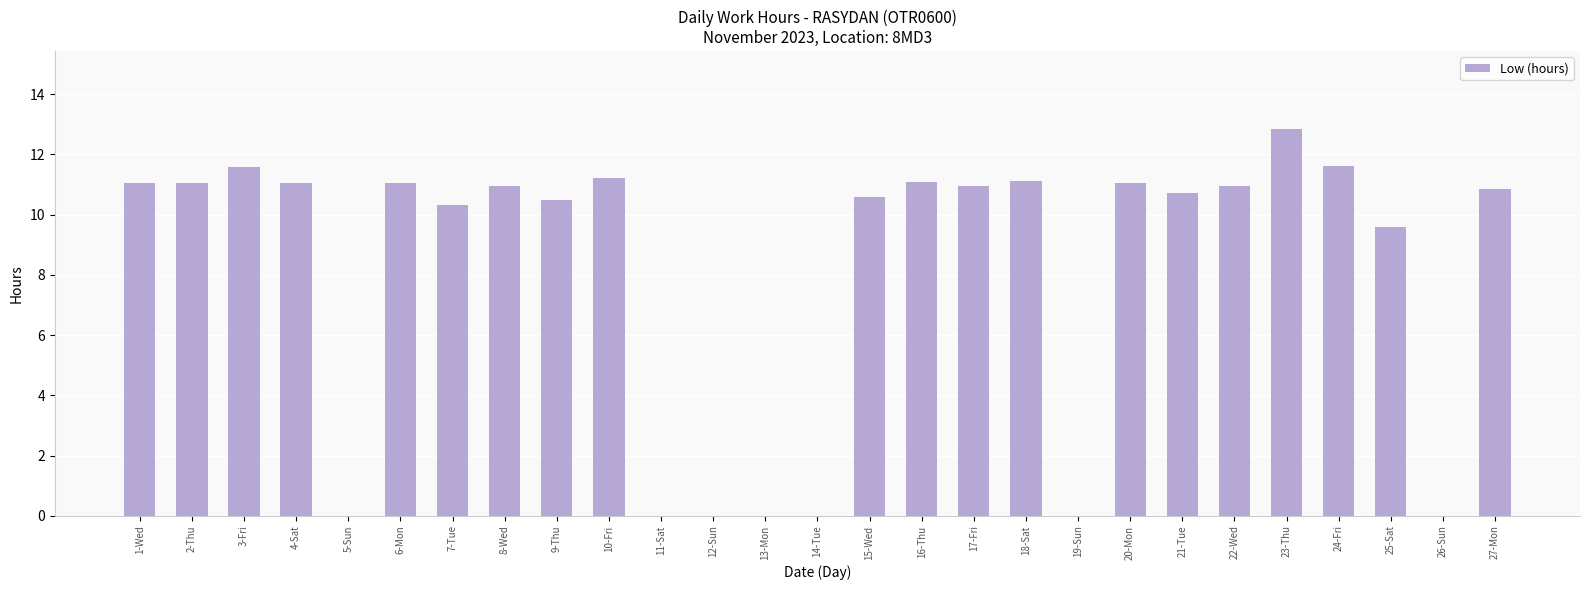

At which category does the chart reach its peak across all series?

23-Thu